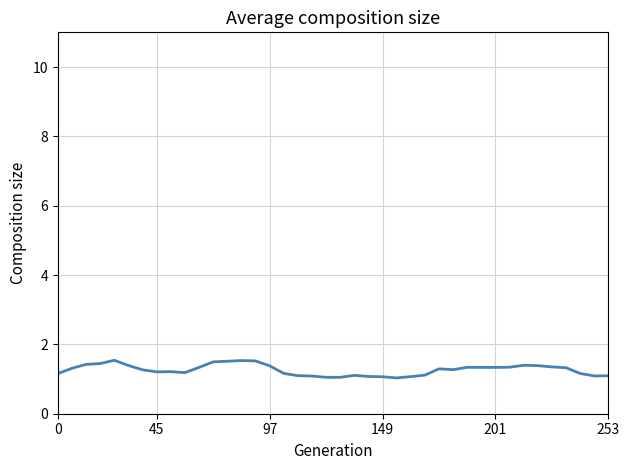

What is the maximum value shown in the chart?

1.5